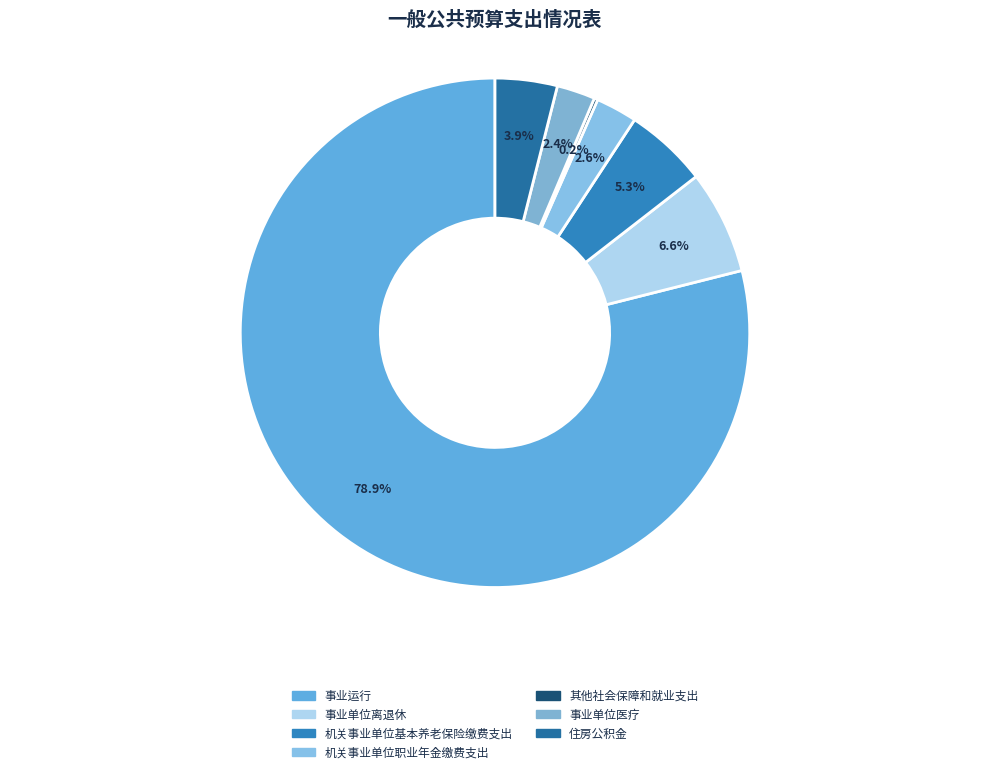

To the nearest percent, what is the combined percentage of 其他社会保障和就业支出 and 机关事业单位基本养老保险缴费支出?

5%